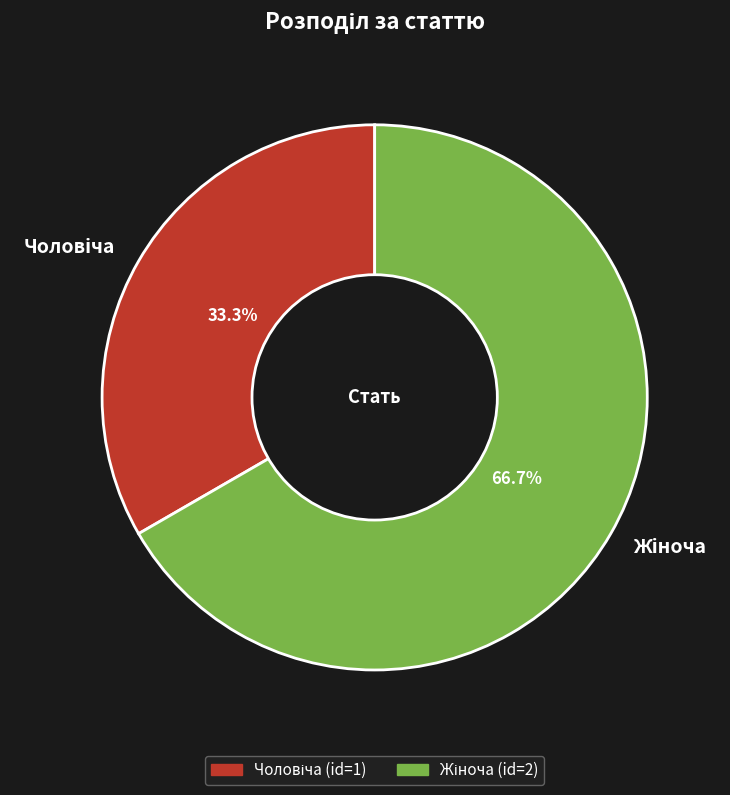

Does any single category account for the majority?

Yes